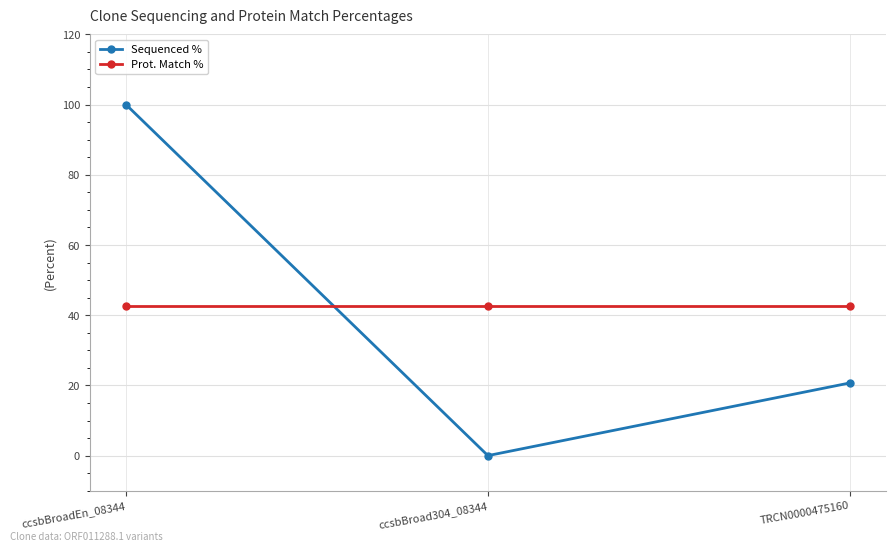

What are all the series names shown in the legend?

Sequenced %, Prot. Match %